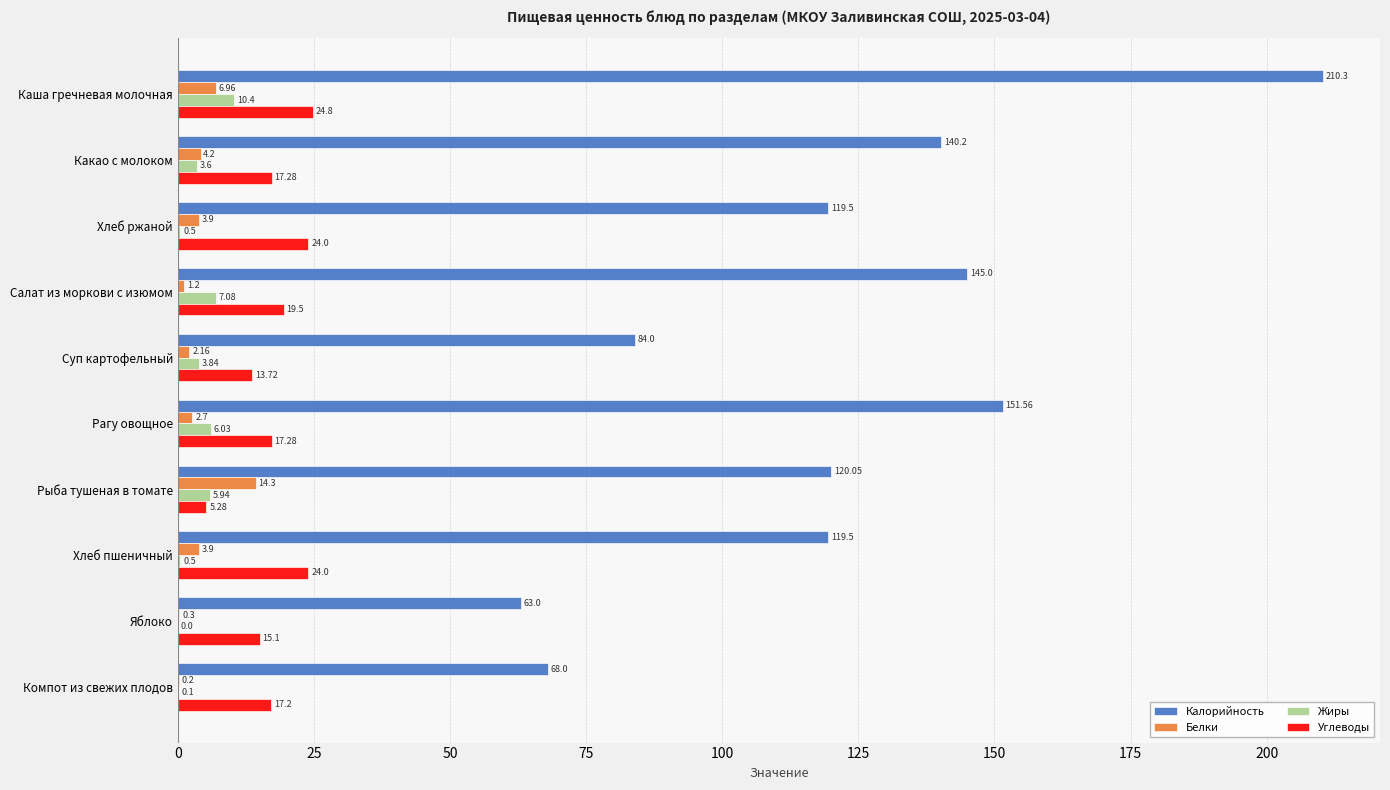

At which label is Белки closest to 7?

Каша гречневая молочная